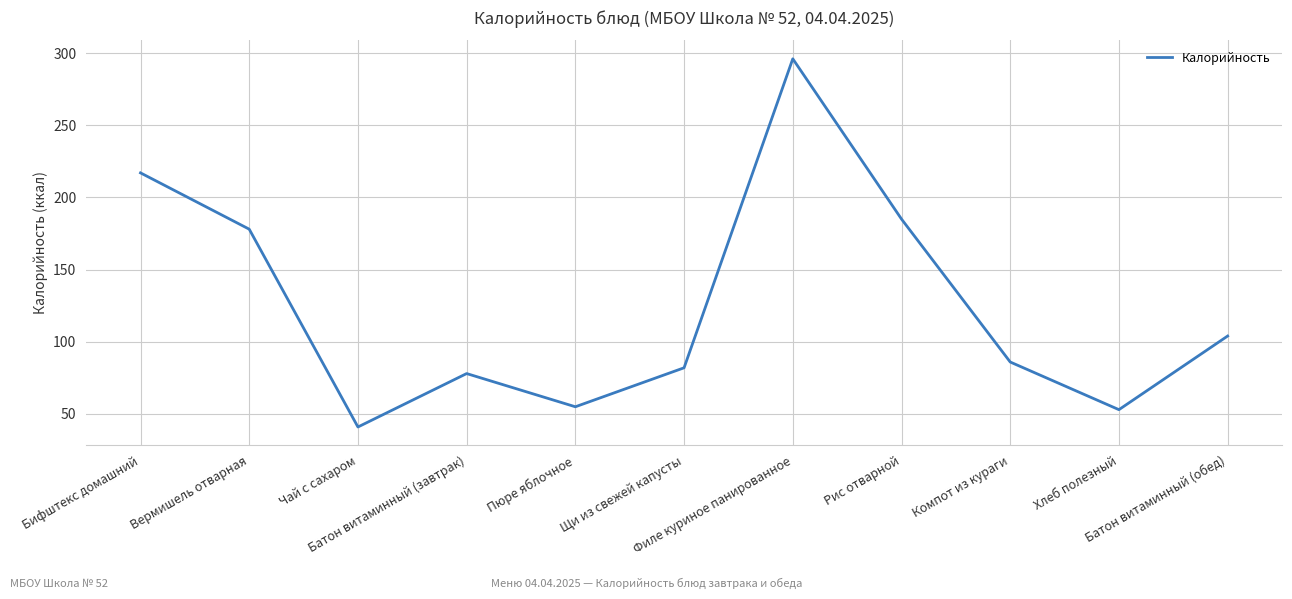

What is the smallest value displayed?

41